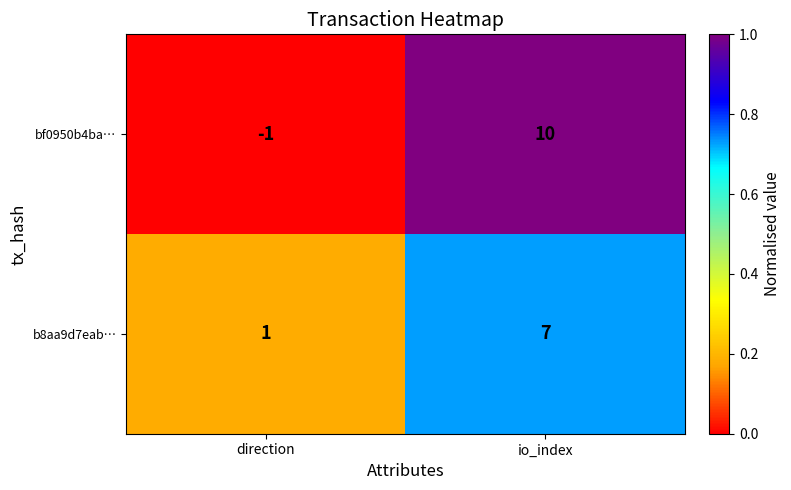

The value of b8aa9d7eab… at direction is 0. True or false?

False